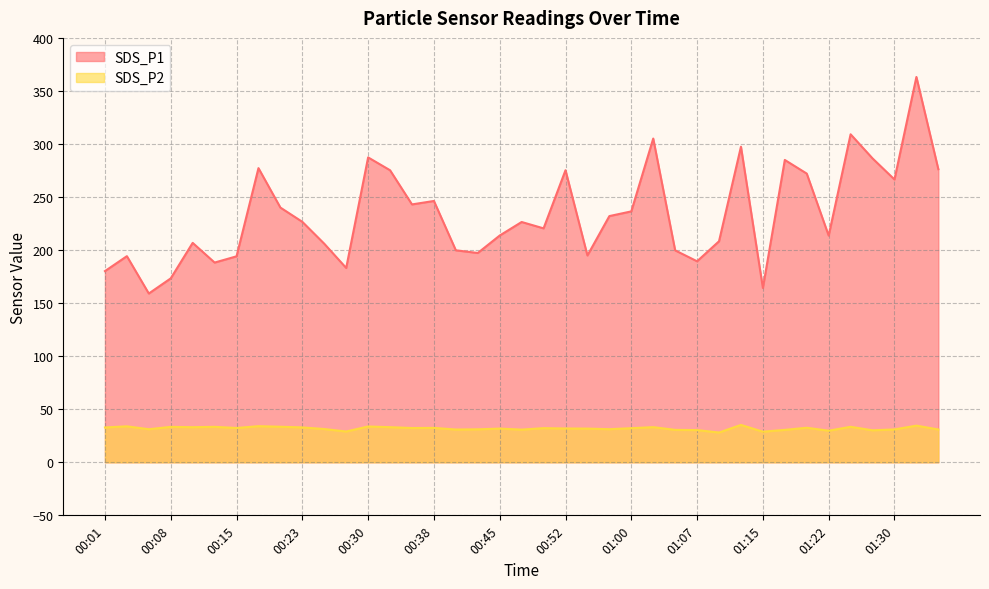

What is the label of the 23rd point from the right?

00:40